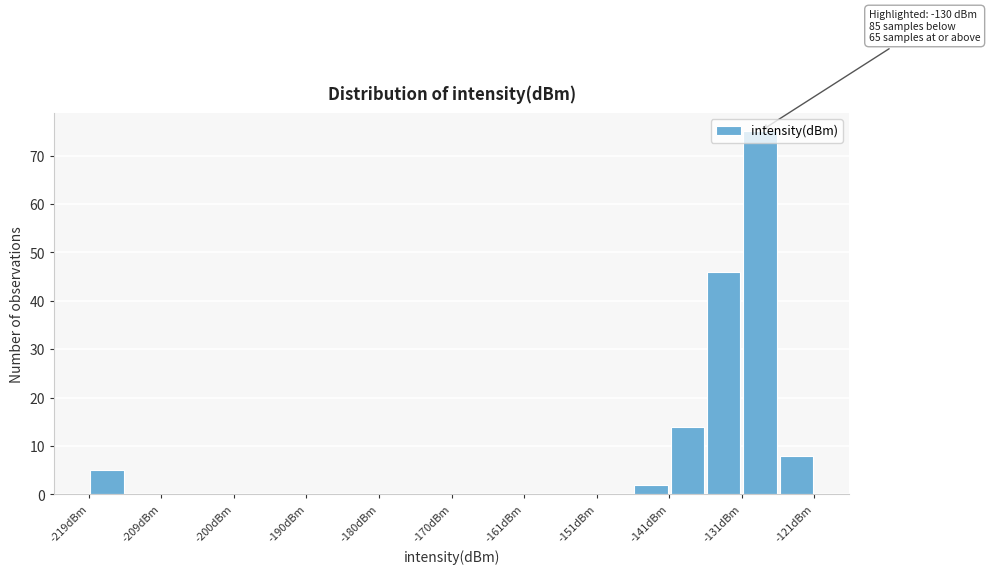

Over which range of the x-axis is the bar tallest?

-131 to -126